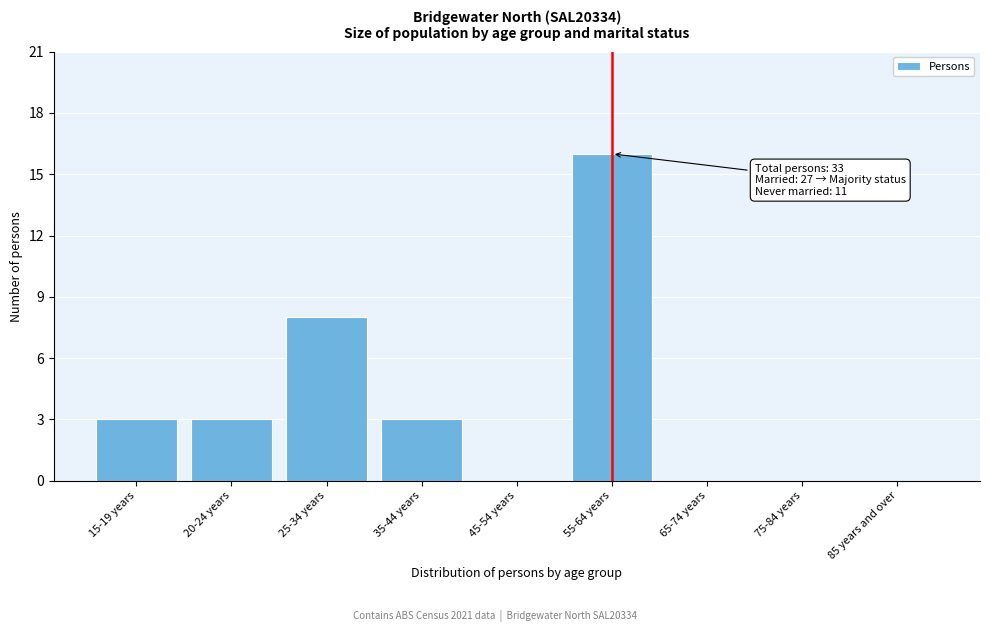

Reading left to right, extract all data points from this chart.

15-19 years=3	20-24 years=3	25-34 years=8	35-44 years=3	45-54 years=0	55-64 years=16	65-74 years=0	75-84 years=0	85 years and over=0